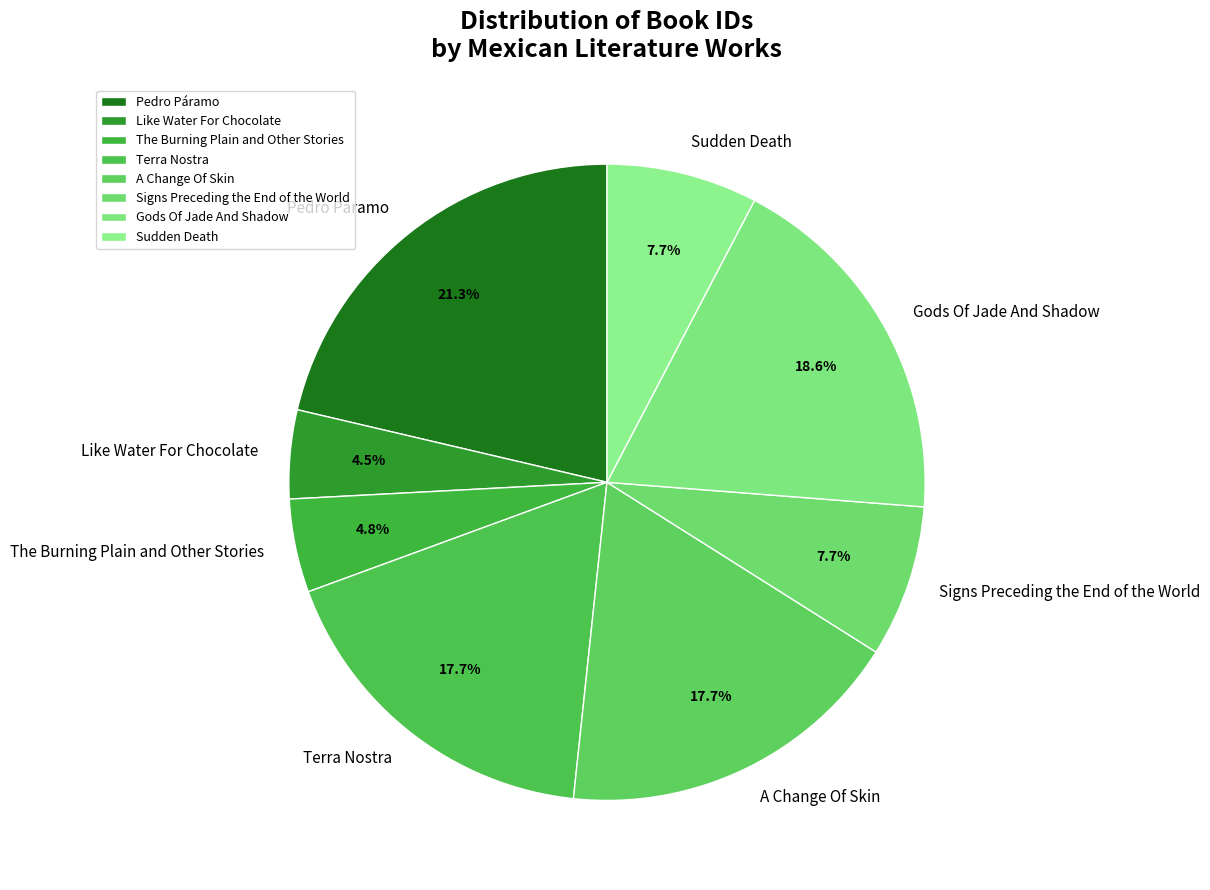

To the nearest percent, what percentage of the pie is Signs Preceding the End of the World?

8%